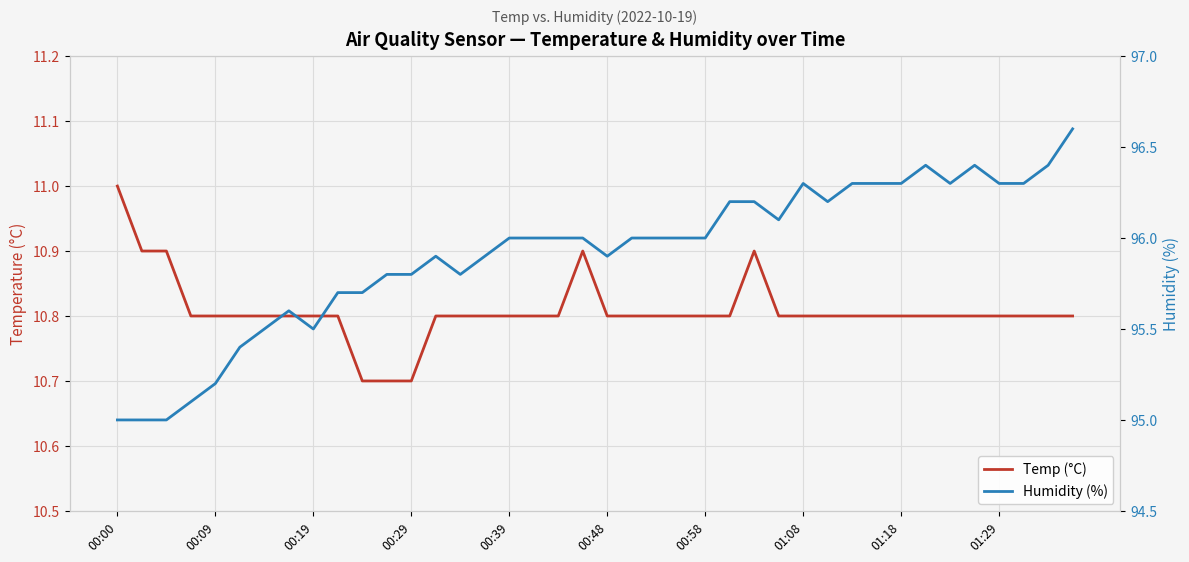

Rank the series by their average value, from lowest to highest.

Temp (°C), Humidity (%)